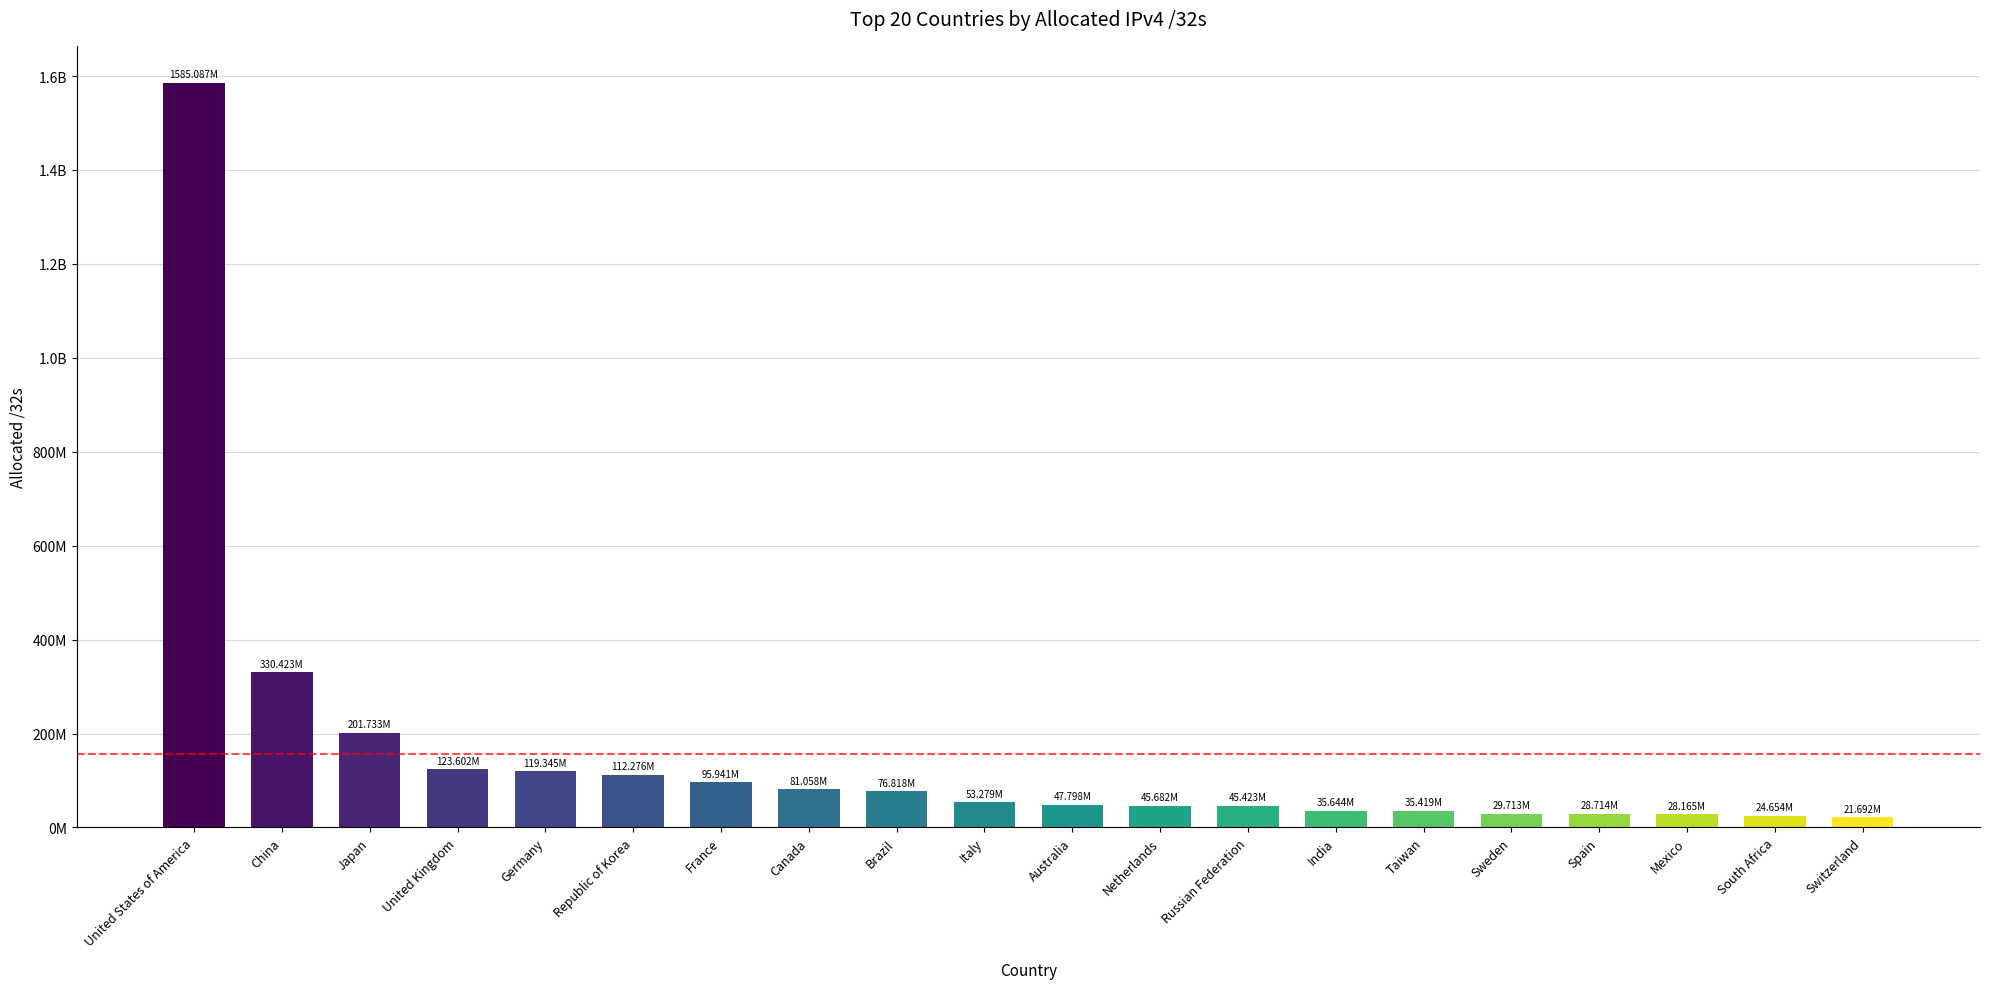

What is the change in value from Republic of Korea to Italy?

-58997440